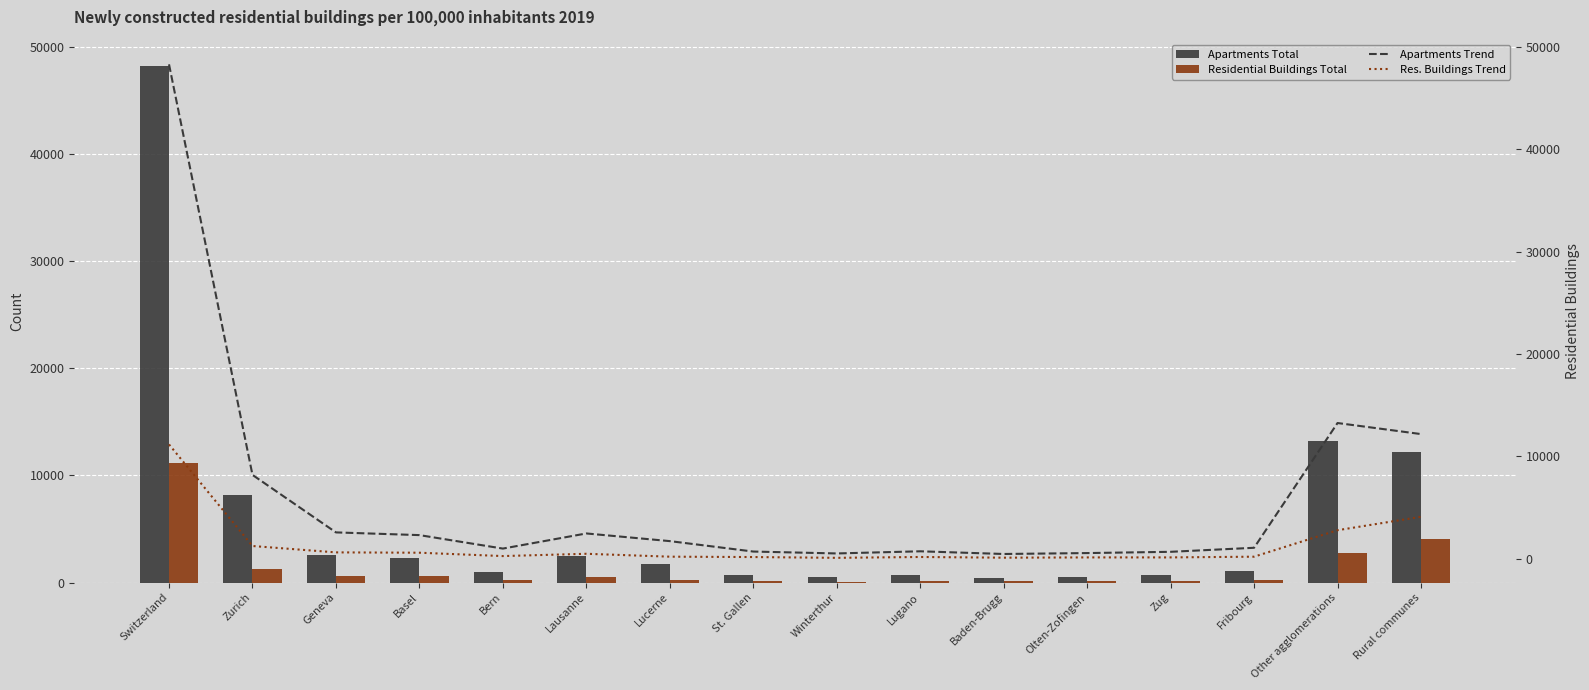

What is the total value across all series at Basel?

5764